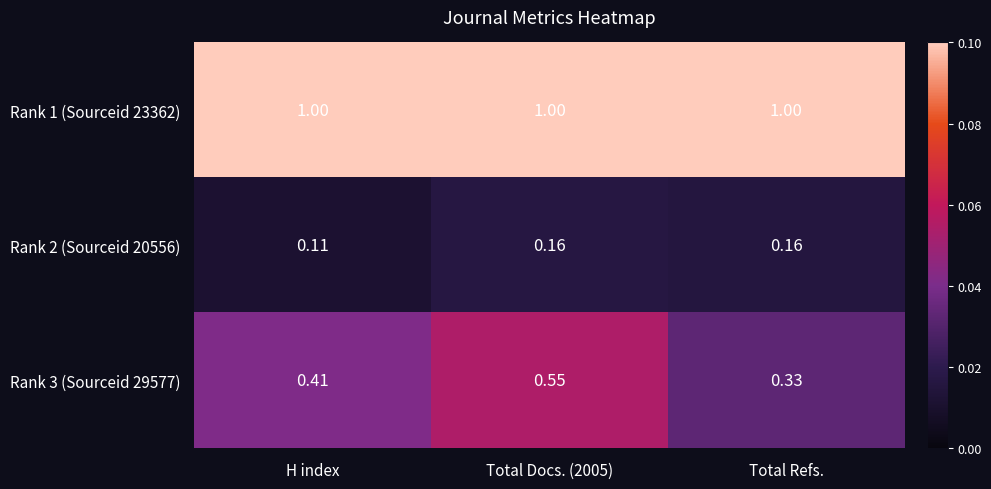

What is the total value across all series at Total Refs.?

1.5